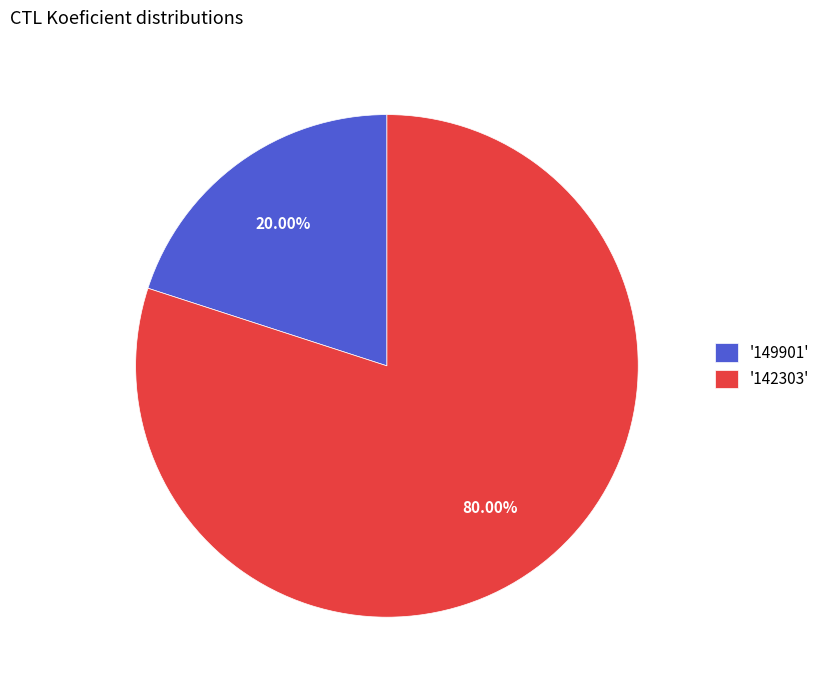

Which has a higher value, '149901' or '142303'?

'142303'